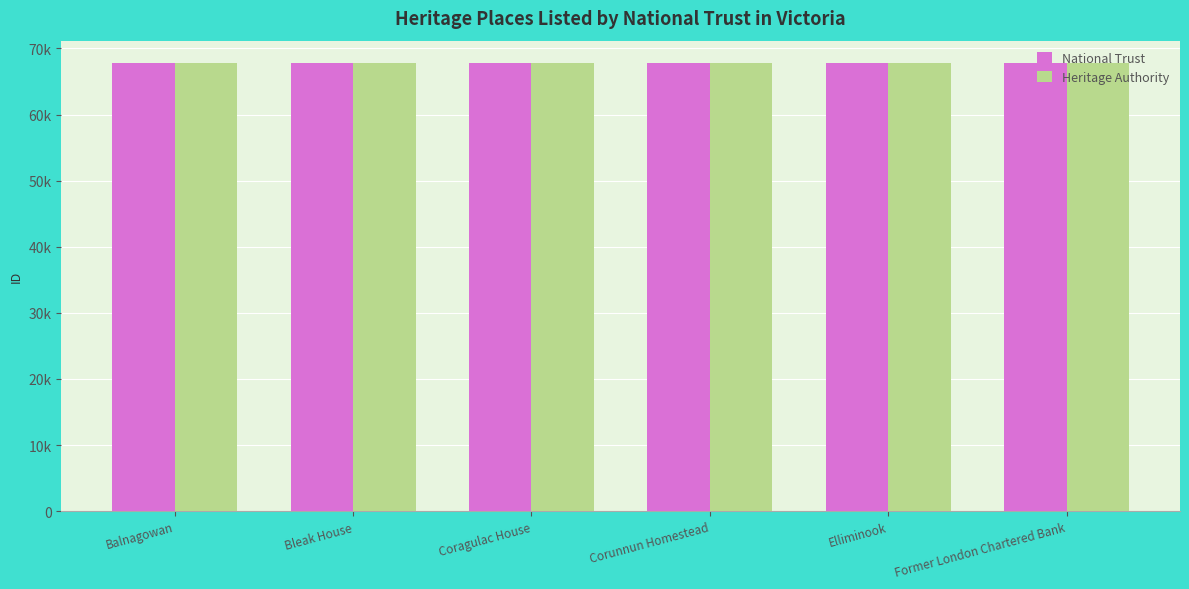

The National Trust series shows 67736 at Balnagowan. True or false?

True